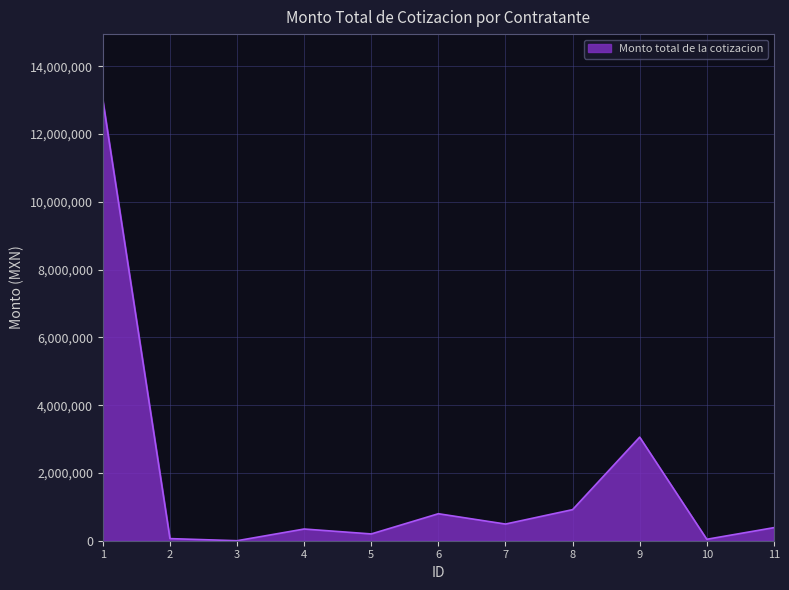

What is the greatest value displayed?

13000000